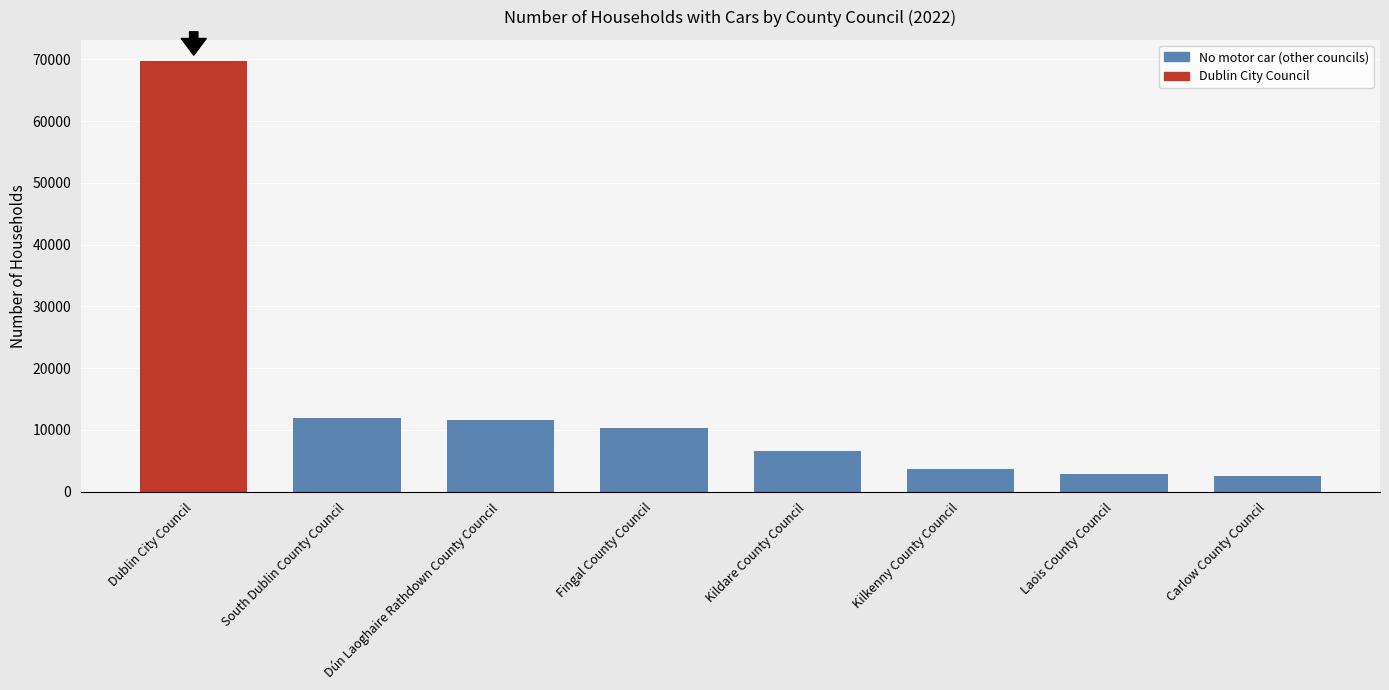

The chart shows a value of 47296 at Dublin City Council. True or false?

False